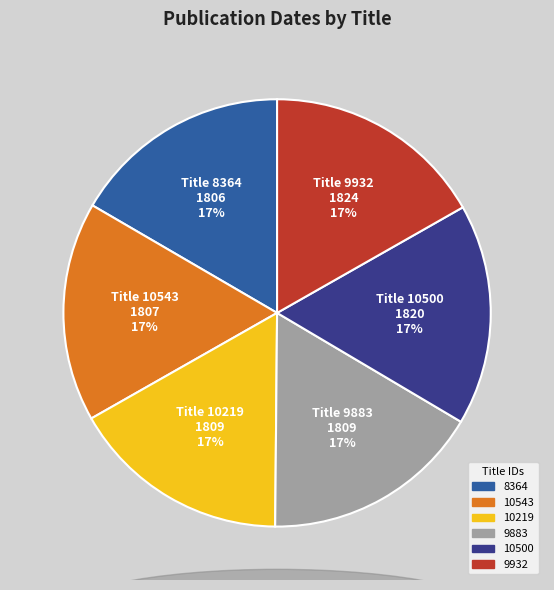

To the nearest percent, what is the combined percentage of 10543 and 8364?

33%